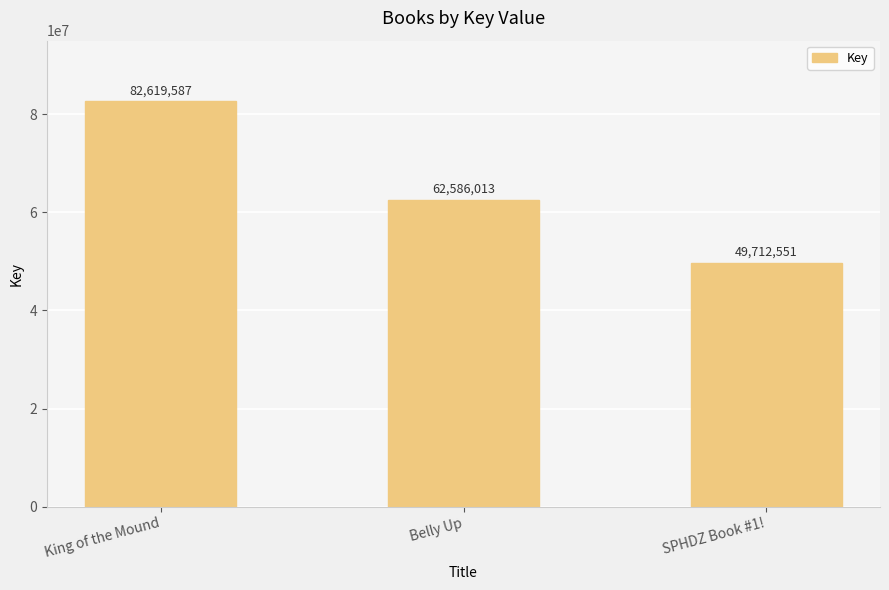

True or false: the data shows 49712551 at SPHDZ Book #1!.

True